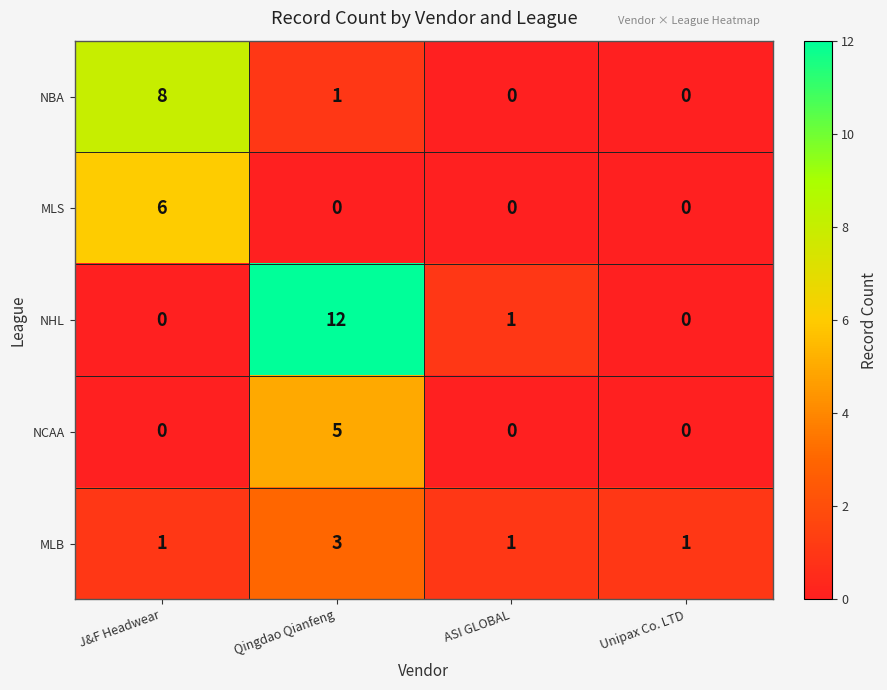

Reading left to right, what are all the values shown in this chart?

NBA: J&F Headwear=8	Qingdao Qianfeng=1	ASI GLOBAL=0	Unipax Co. LTD=0
MLS: J&F Headwear=6	Qingdao Qianfeng=0	ASI GLOBAL=0	Unipax Co. LTD=0
NHL: J&F Headwear=0	Qingdao Qianfeng=12	ASI GLOBAL=1	Unipax Co. LTD=0
NCAA: J&F Headwear=0	Qingdao Qianfeng=5	ASI GLOBAL=0	Unipax Co. LTD=0
MLB: J&F Headwear=1	Qingdao Qianfeng=3	ASI GLOBAL=1	Unipax Co. LTD=1